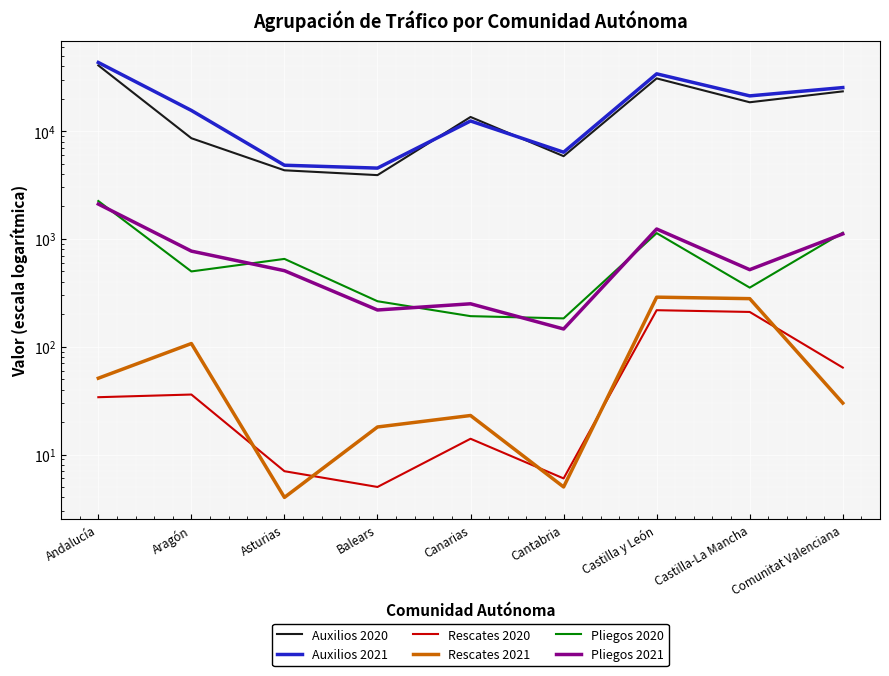

What is the total value across all series at Castilla-La Mancha?

41056